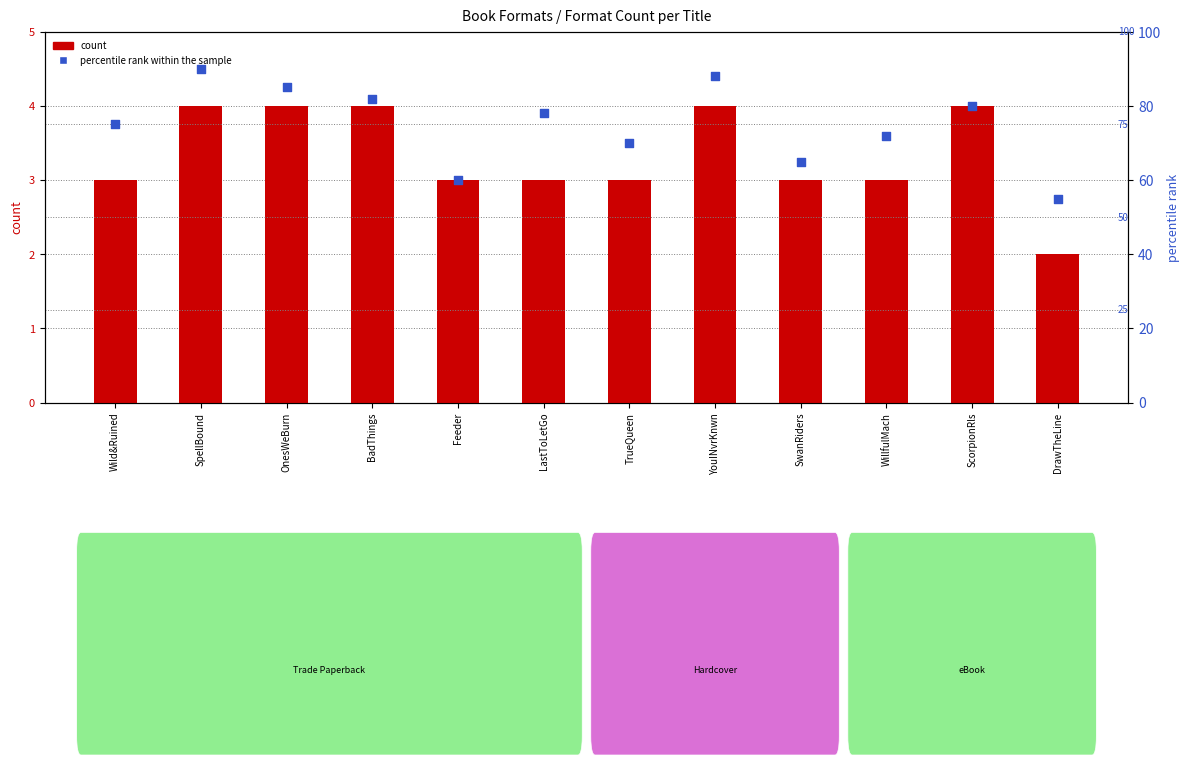

What is the total value across all series at SwanRiders?

68